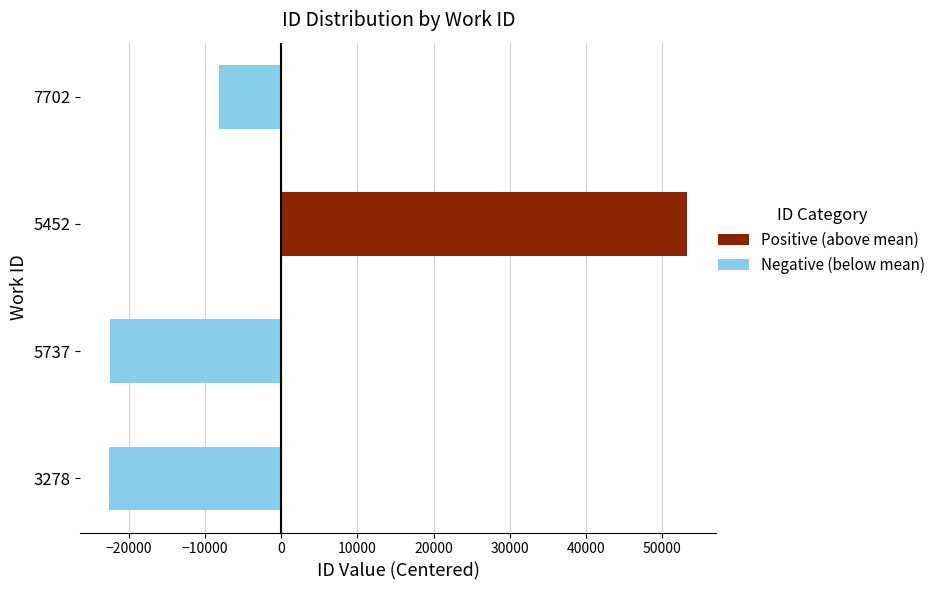

Does the chart contain any negative values?

Yes